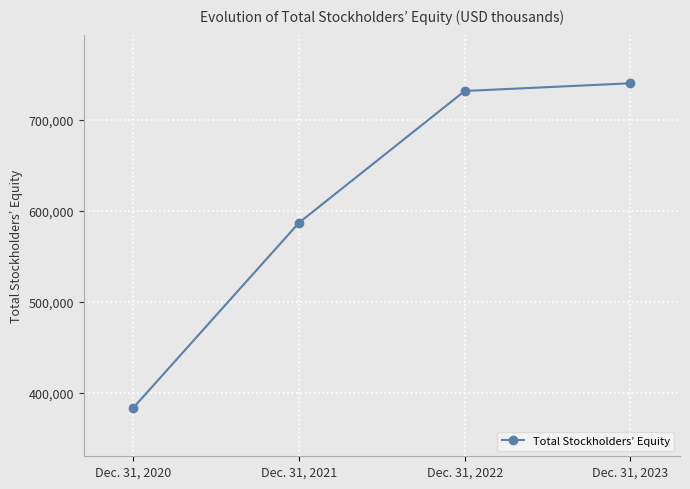

What is the sum of all values?

2441784